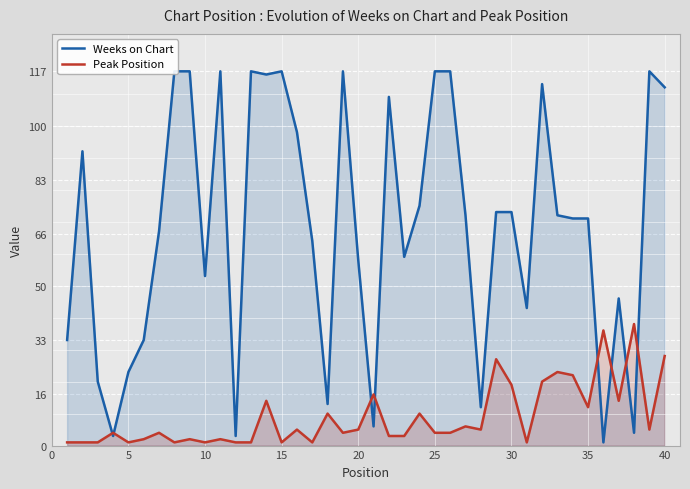

The Peak Position series shows 1 at 10. True or false?

True